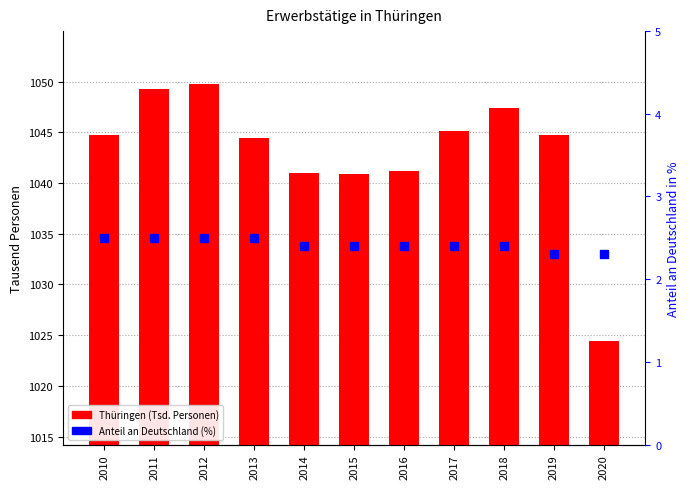

Rank the series by their average value, from highest to lowest.

Thüringen (Tsd. Personen), Anteil an Deutschland (%)